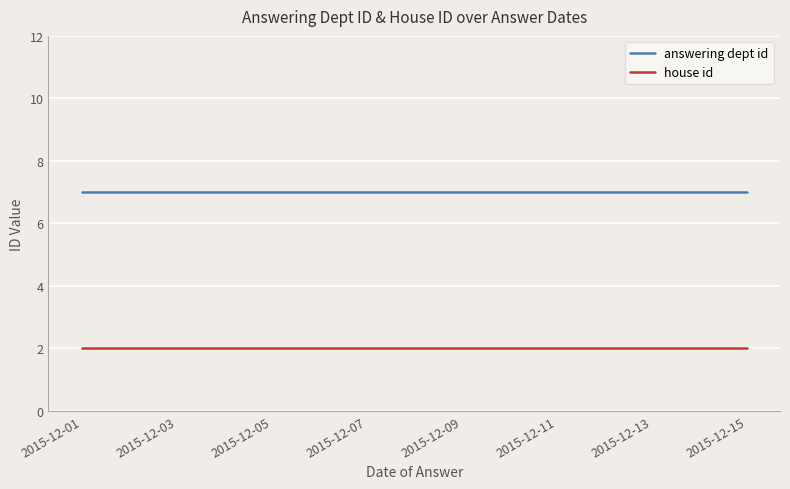

Rank the series by their average value, from highest to lowest.

answering dept id, house id